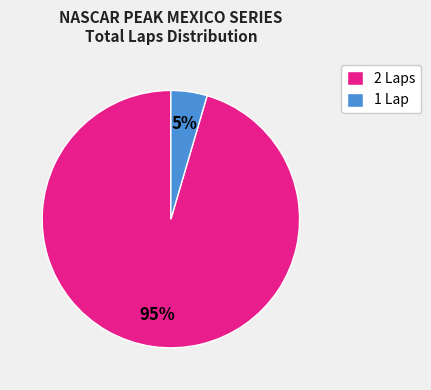

Rank the categories by value from highest to lowest.

2 Laps, 1 Lap